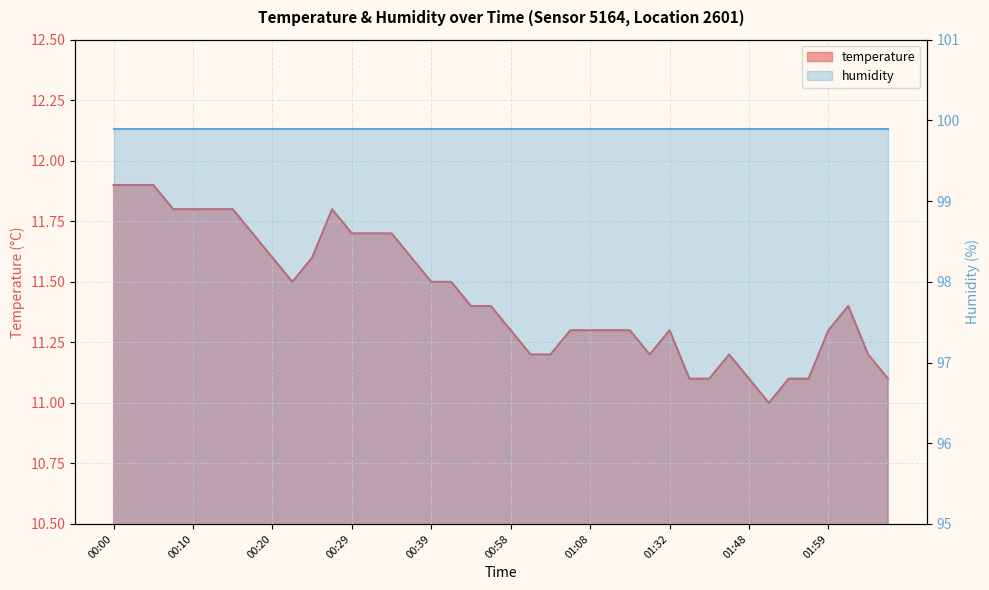

How many values are between 11 and 12?

40